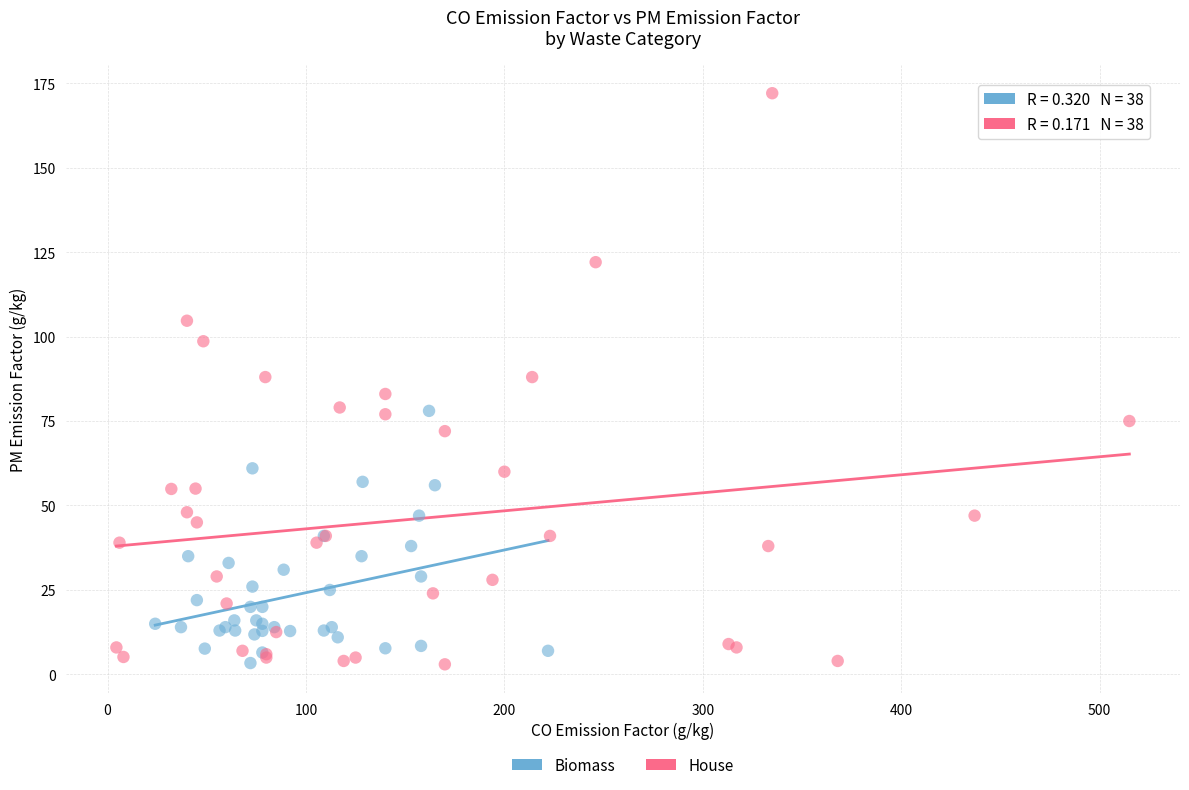

What are all the series names shown in the legend?

Biomass, House